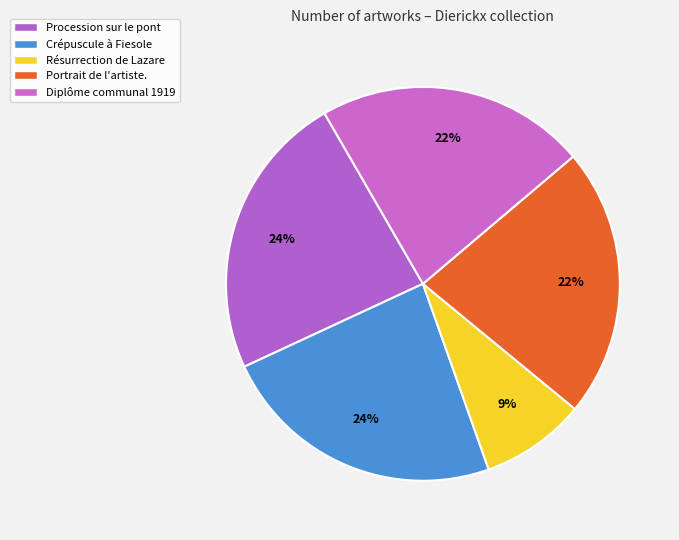

To the nearest percent, what is the average slice percentage?

20%